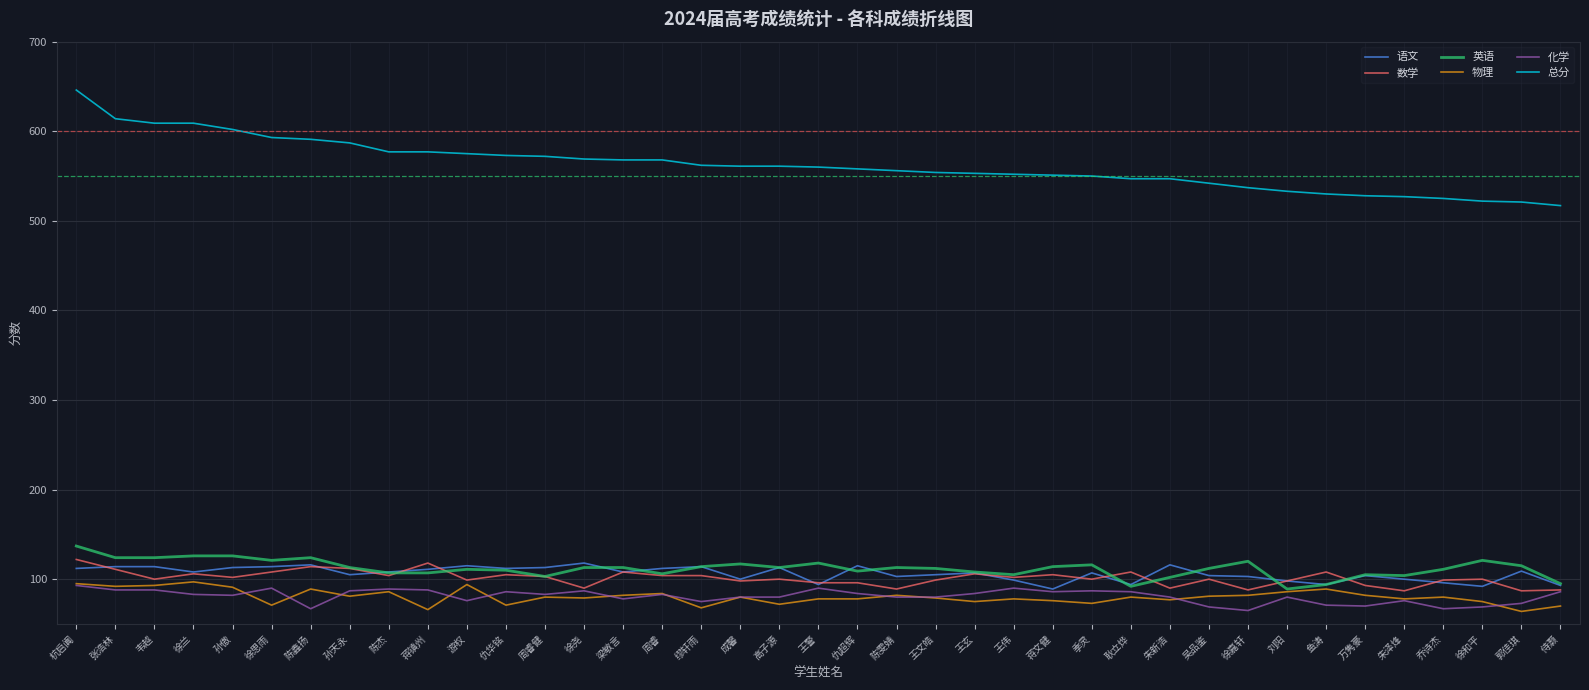

True or false: 数学 has a value of 90 at 徐尧.

True